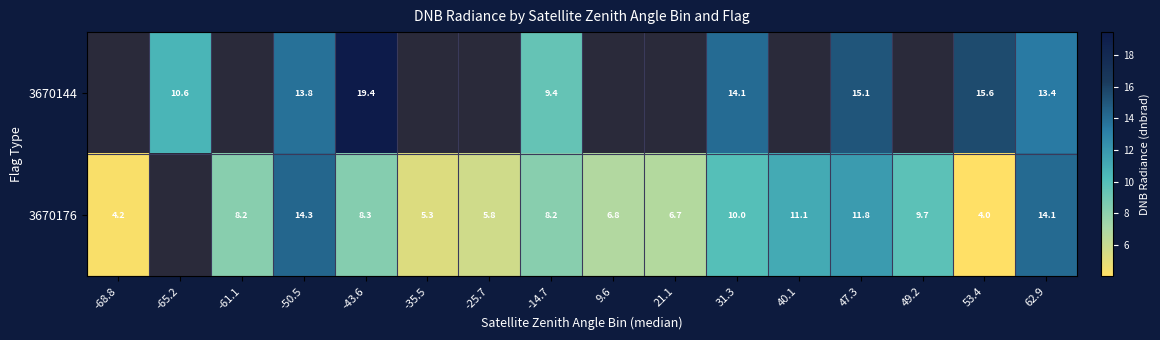

Is the value of 3670176 at -25.7 greater than the value of 3670144 at 31.3?

No